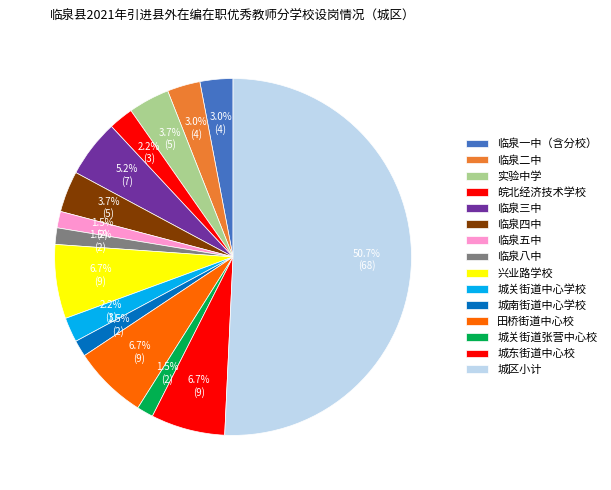

Does 城区小计 account for over 50% of the chart?

Yes